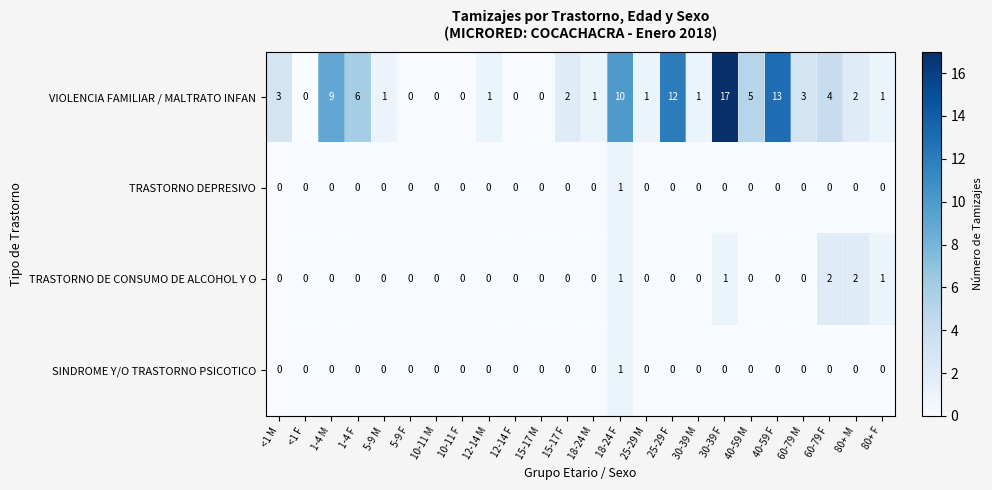

How many distinct data groups are displayed?

4